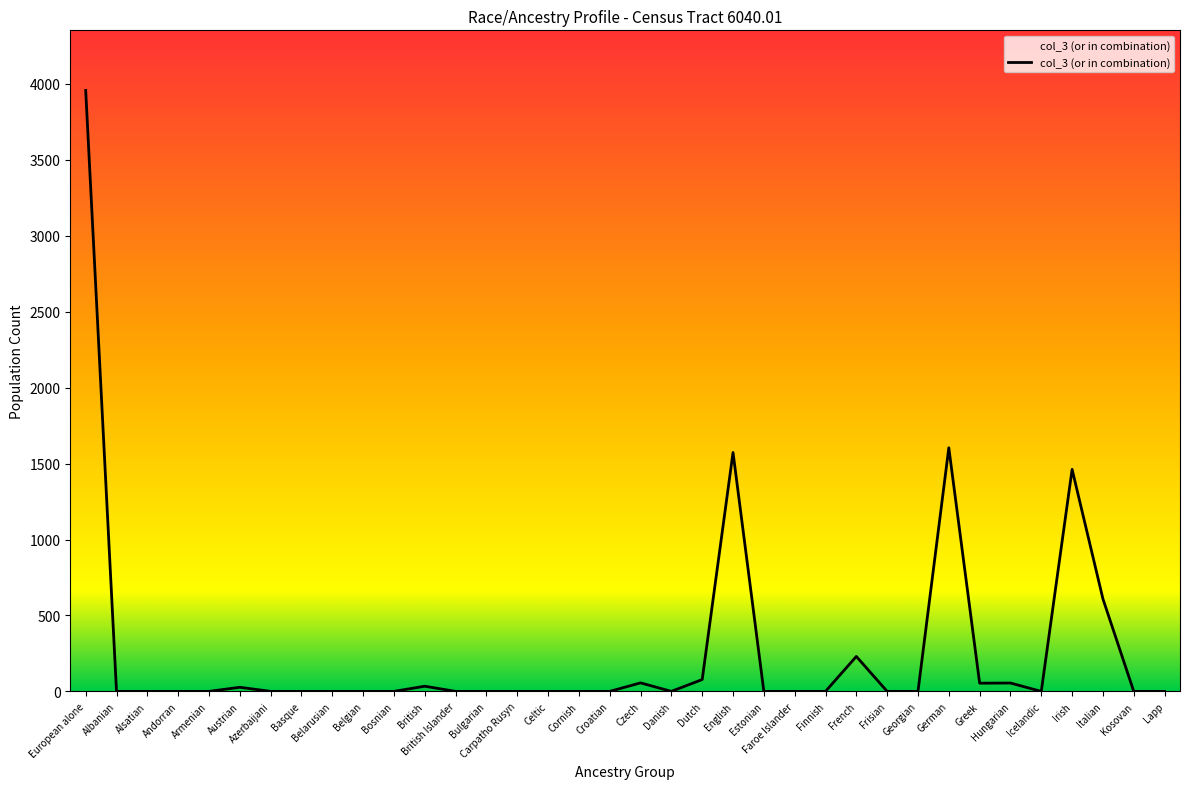

The chart shows a value of 0 at Kosovan. True or false?

True